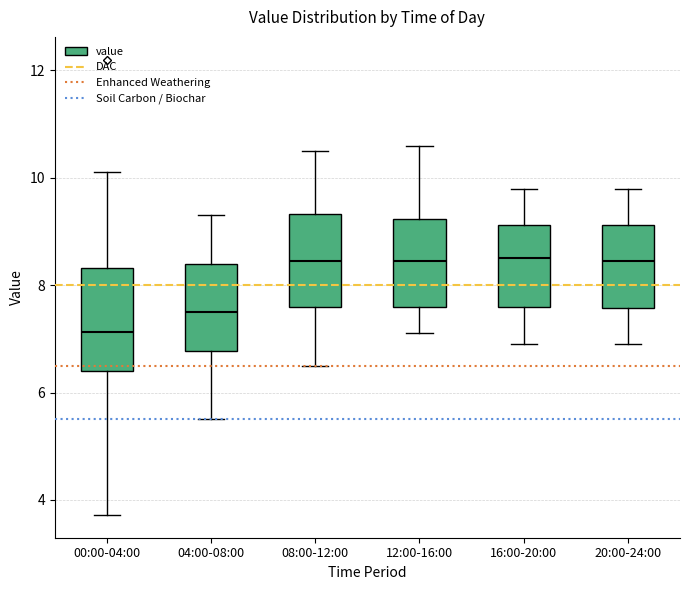

Reading left to right, read every box against the y-axis: the position of its median line, the range the box covers, and the ends of its whiskers. The values are not printed on the chart, so give them approximately, as read against the axis.

00:00-04:00: median 7.2, box 6.4 to 8.4, whiskers 3.8 to 10.2
04:00-08:00: median 7.6, box 6.8 to 8.4, whiskers 5.6 to 9.4
08:00-12:00: median 8.4, box 7.6 to 9.4, whiskers 6.6 to 10.6
12:00-16:00: median 8.4, box 7.6 to 9.2, whiskers 7.2 to 10.6
16:00-20:00: median 8.6, box 7.6 to 9.2, whiskers 7.0 to 9.8
20:00-24:00: median 8.4, box 7.6 to 9.2, whiskers 7.0 to 9.8